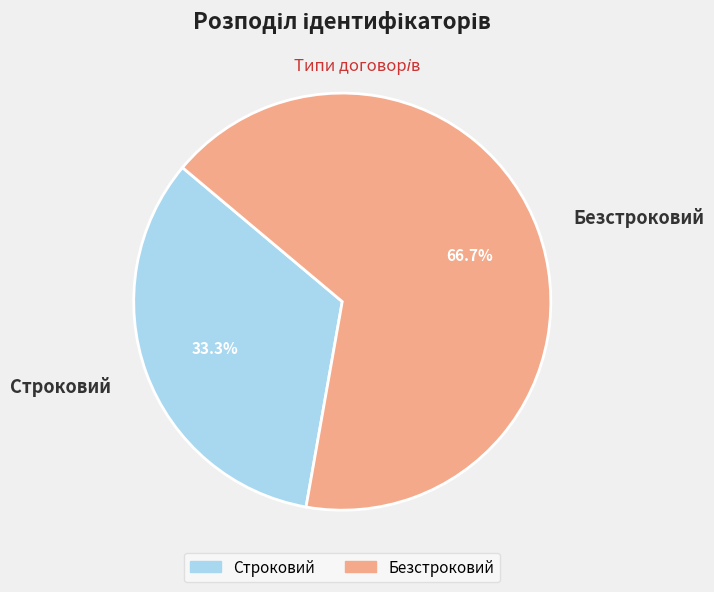

Does any single category account for the majority?

Yes